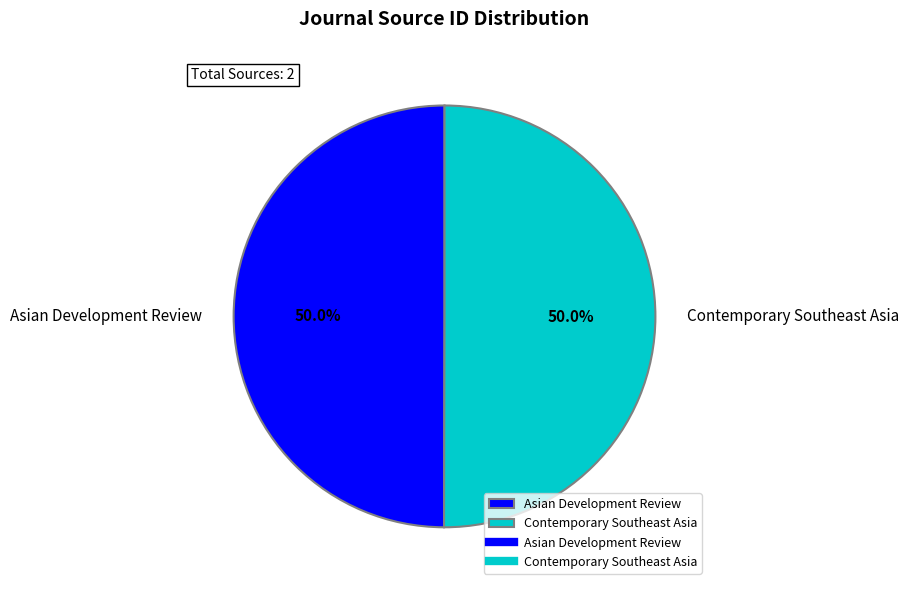

Do Contemporary Southeast Asia and Asian Development Review together represent more than half of the pie?

Yes